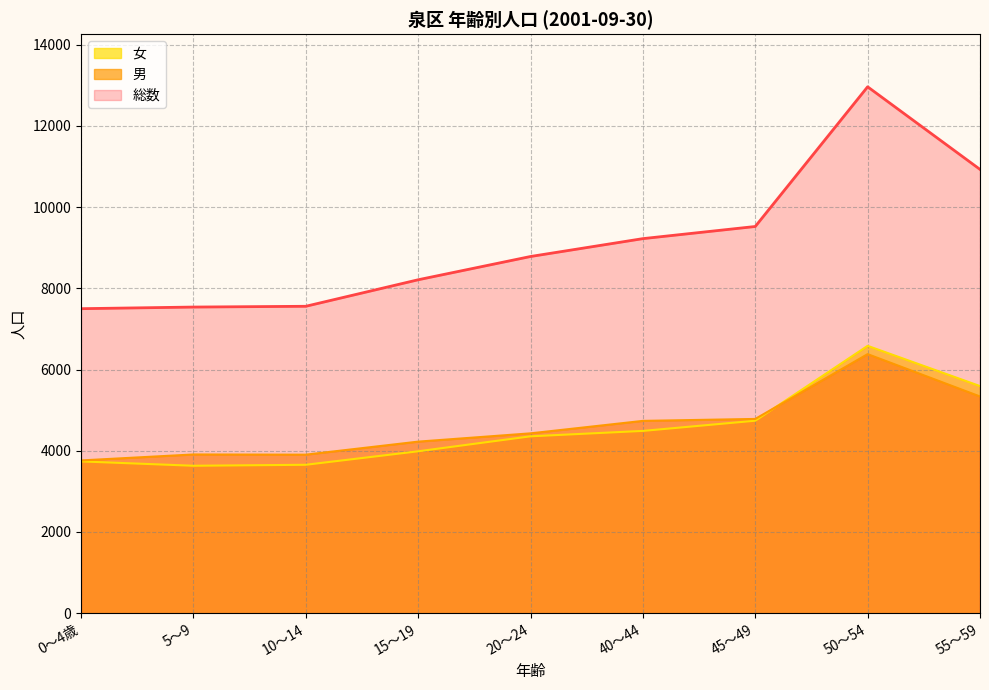

How many data points in 総数 are above 8783?

4